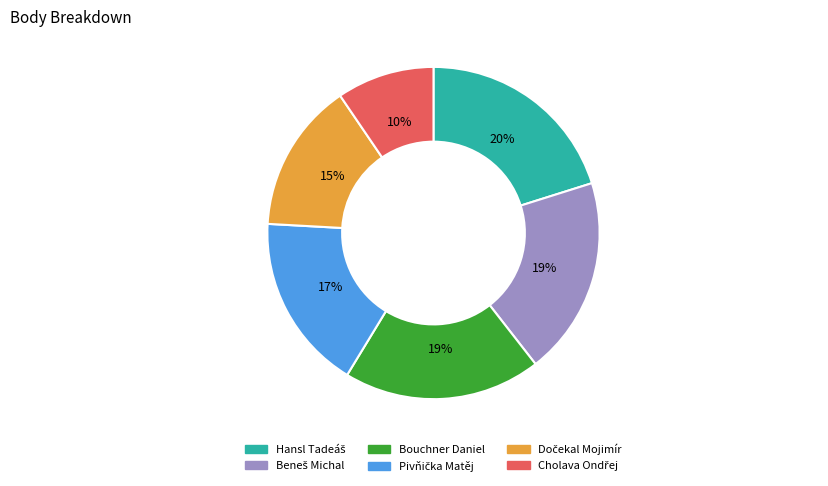

To the nearest percent, what is the average slice percentage?

17%